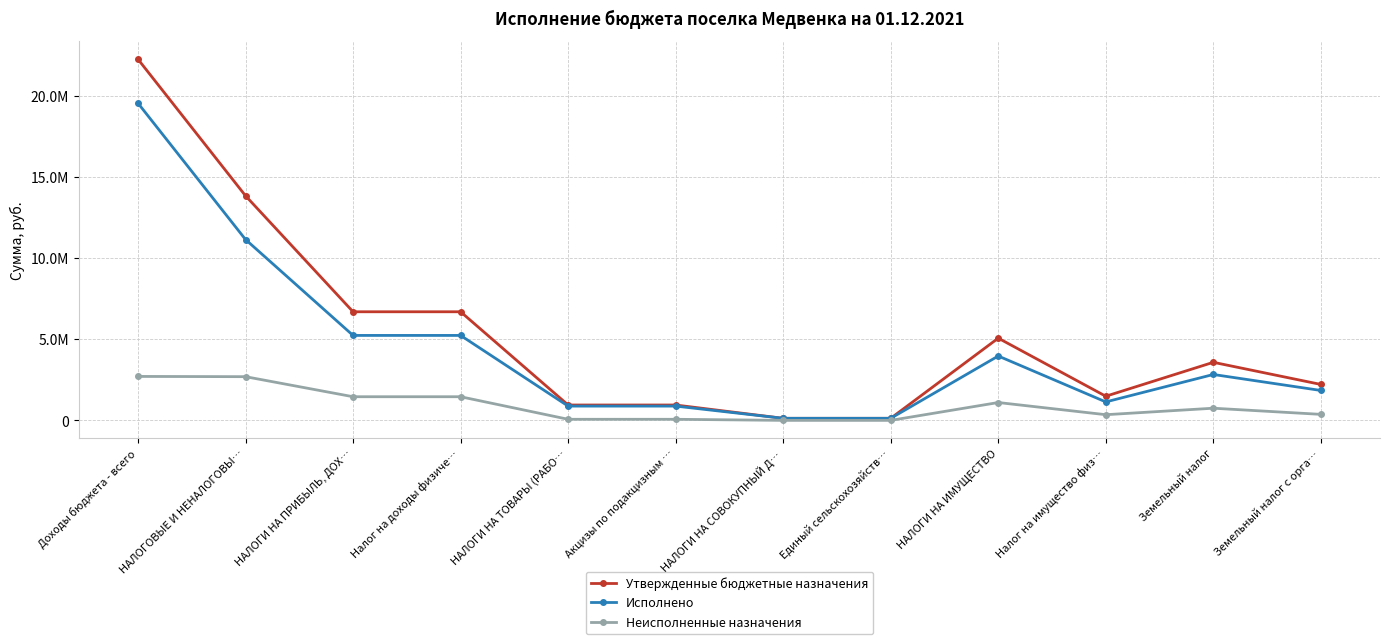

What position from the left is Единый сельскохозяйств…?

8